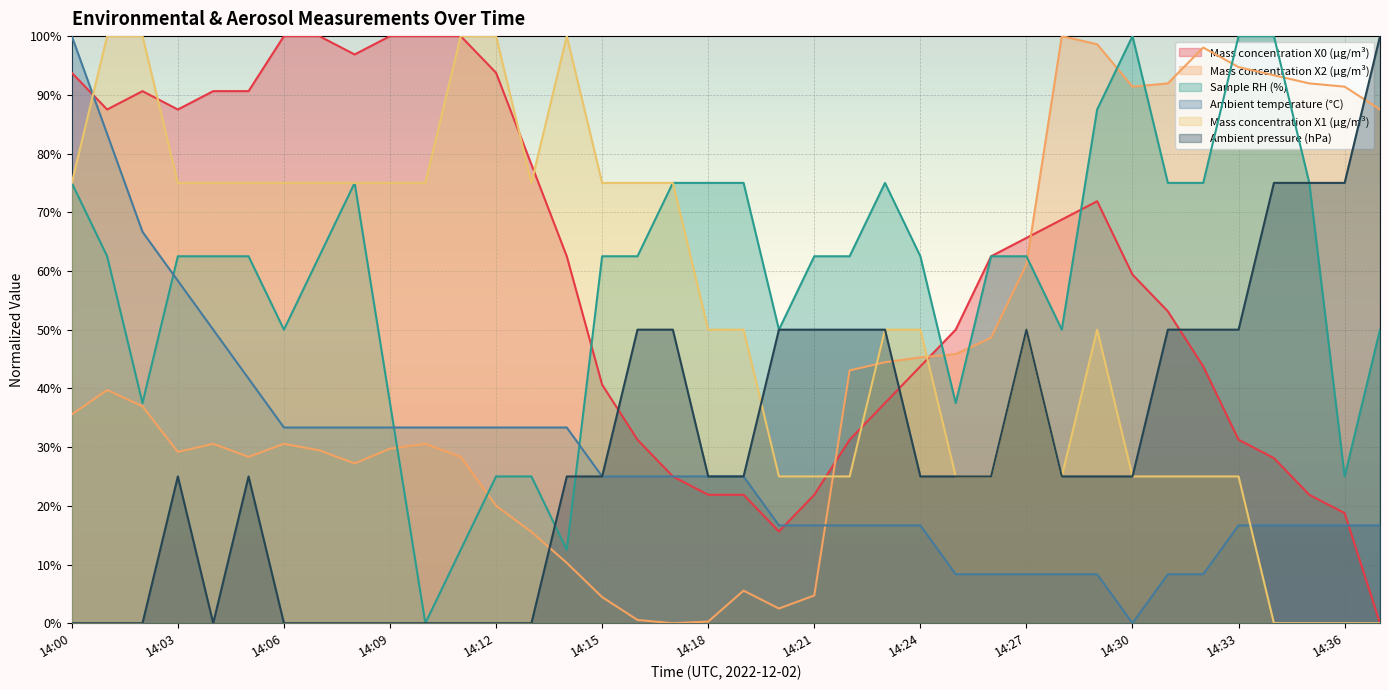

Is the value of Ambient temperature (°C) at 14:22 greater than the value of Mass concentration X1 (μg/m³) at 14:22?

No